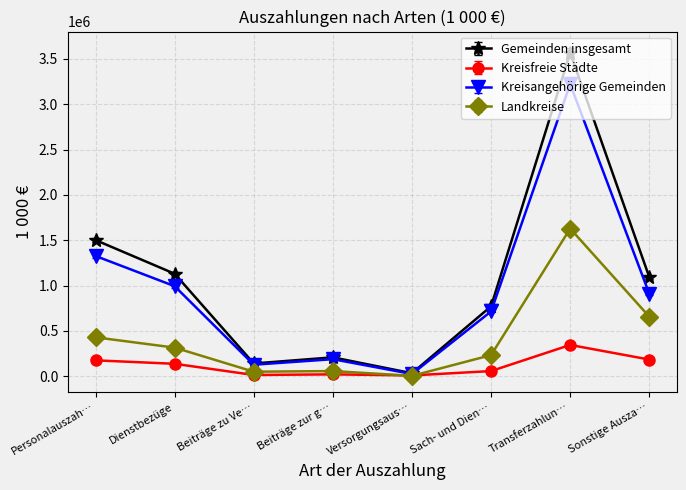

What is the difference between the maximum and minimum values in the Kreisfreie Städte series?

336329